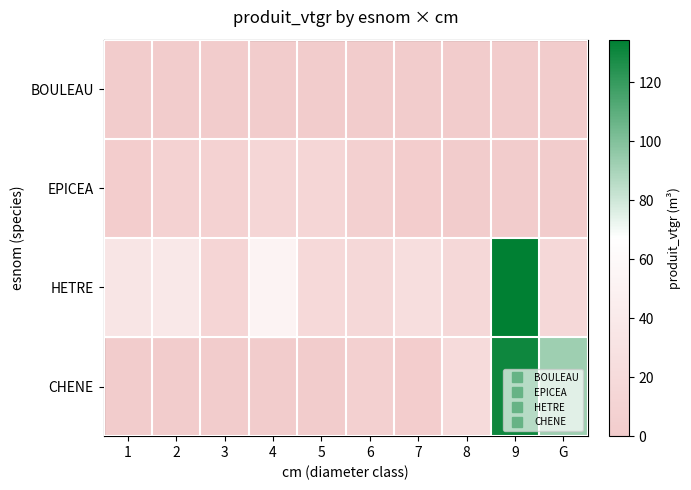

Reading left to right, list all the values displayed in this chart.

BOULEAU: 1=0.0	2=0.4	3=0.2	4=0.0	5=0.0	6=0.0	7=0.0	8=0.0	9=0.0	G=0.0
EPICEA: 1=1.7	2=7.9	3=7.6	4=12.6	5=13.5	6=5.5	7=2.0	8=0.0	9=0.0	G=0.0
HETRE: 1=33.0	2=36.5	3=12.5	4=51.5	5=17.4	6=15.4	7=23.9	8=15.7	9=134.4	G=15.5
CHENE: 1=0.0	2=0.0	3=0.0	4=0.0	5=0.9	6=5.0	7=2.0	8=20.0	9=130.6	G=92.7